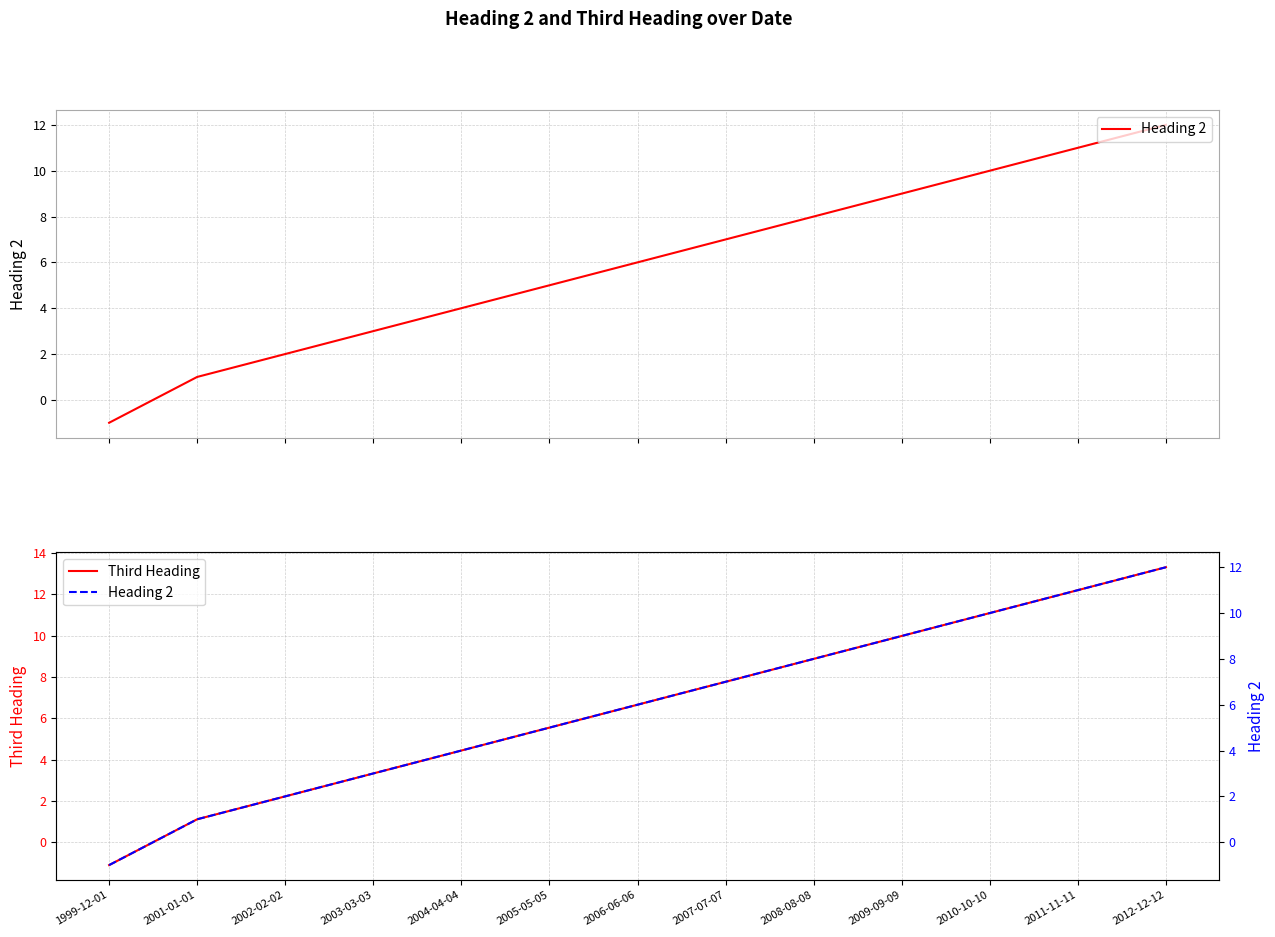

What is the minimum value for Third Heading?

-1.1